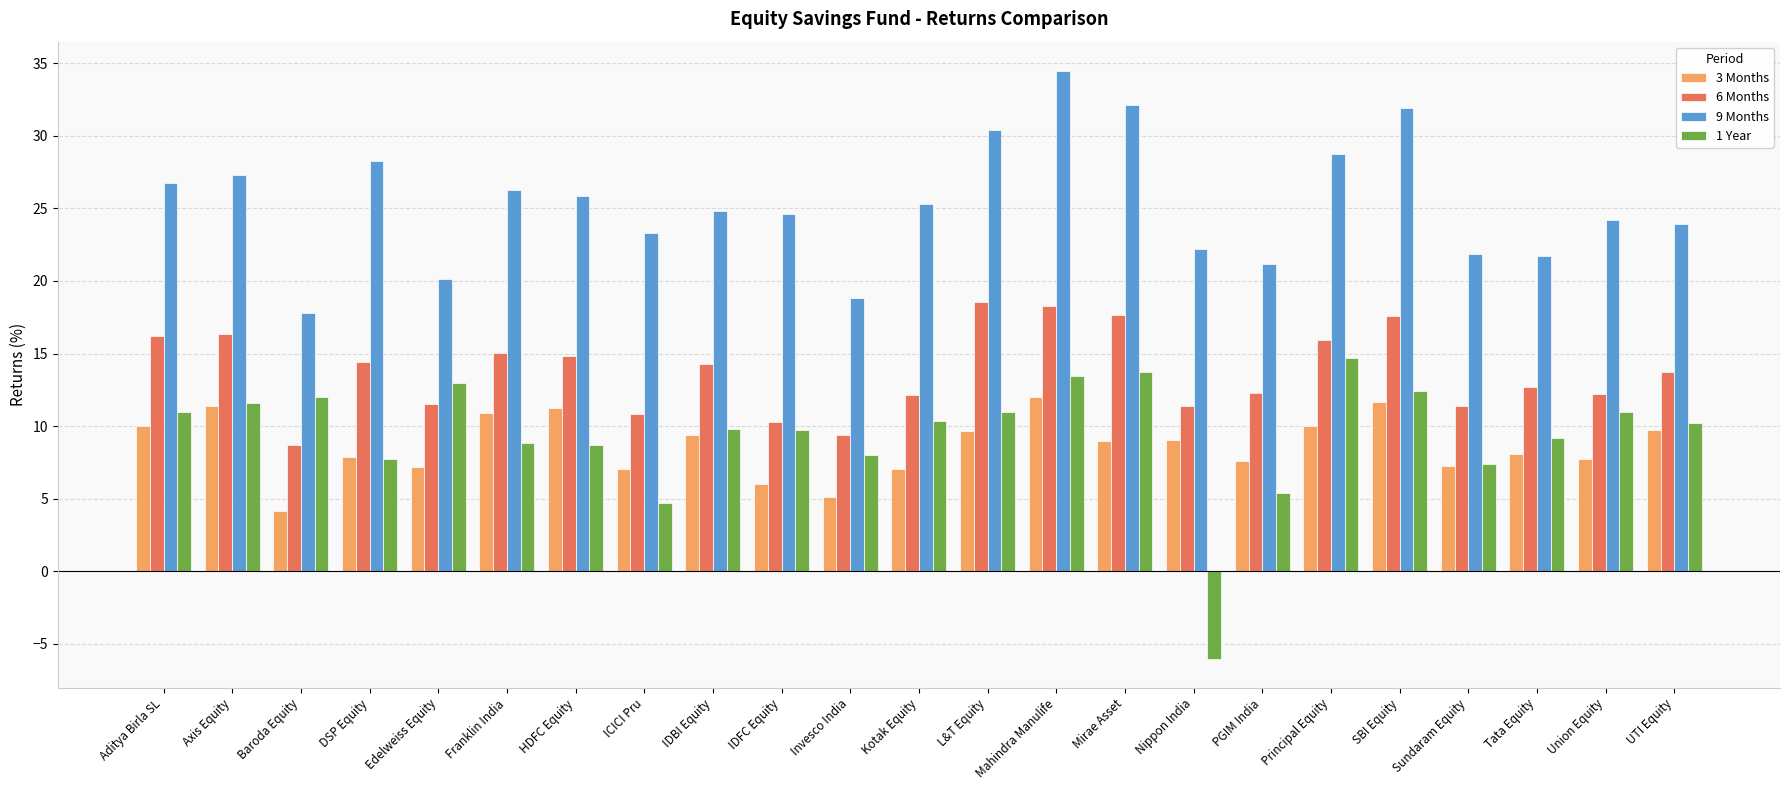

Which series has the largest total across all categories?

9 Months